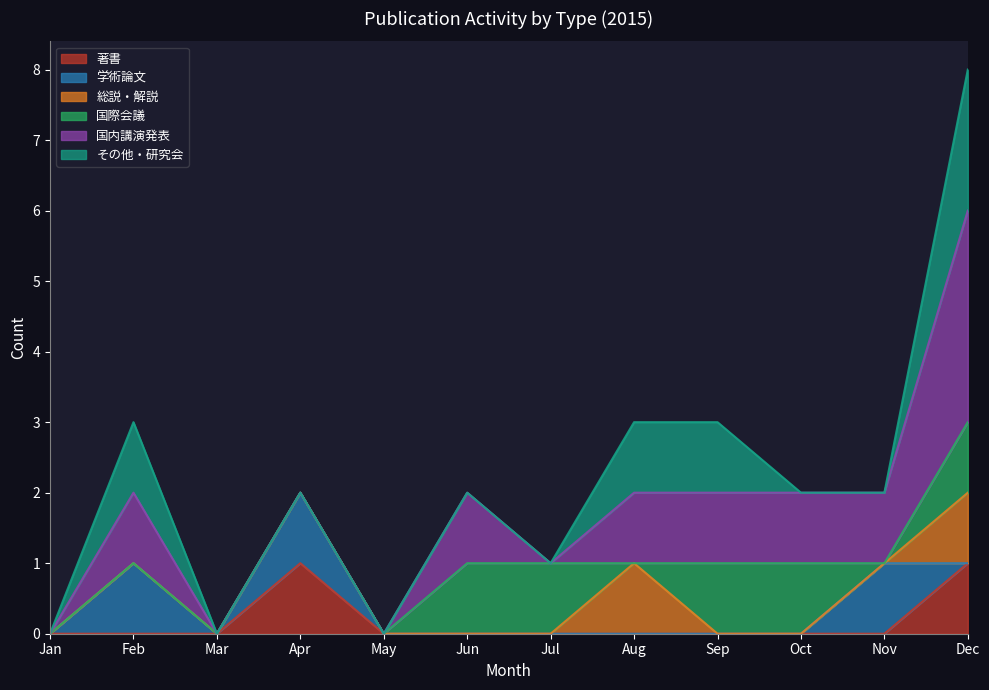

True or false: その他・研究会 and 総説・解説 cross at least once.

False